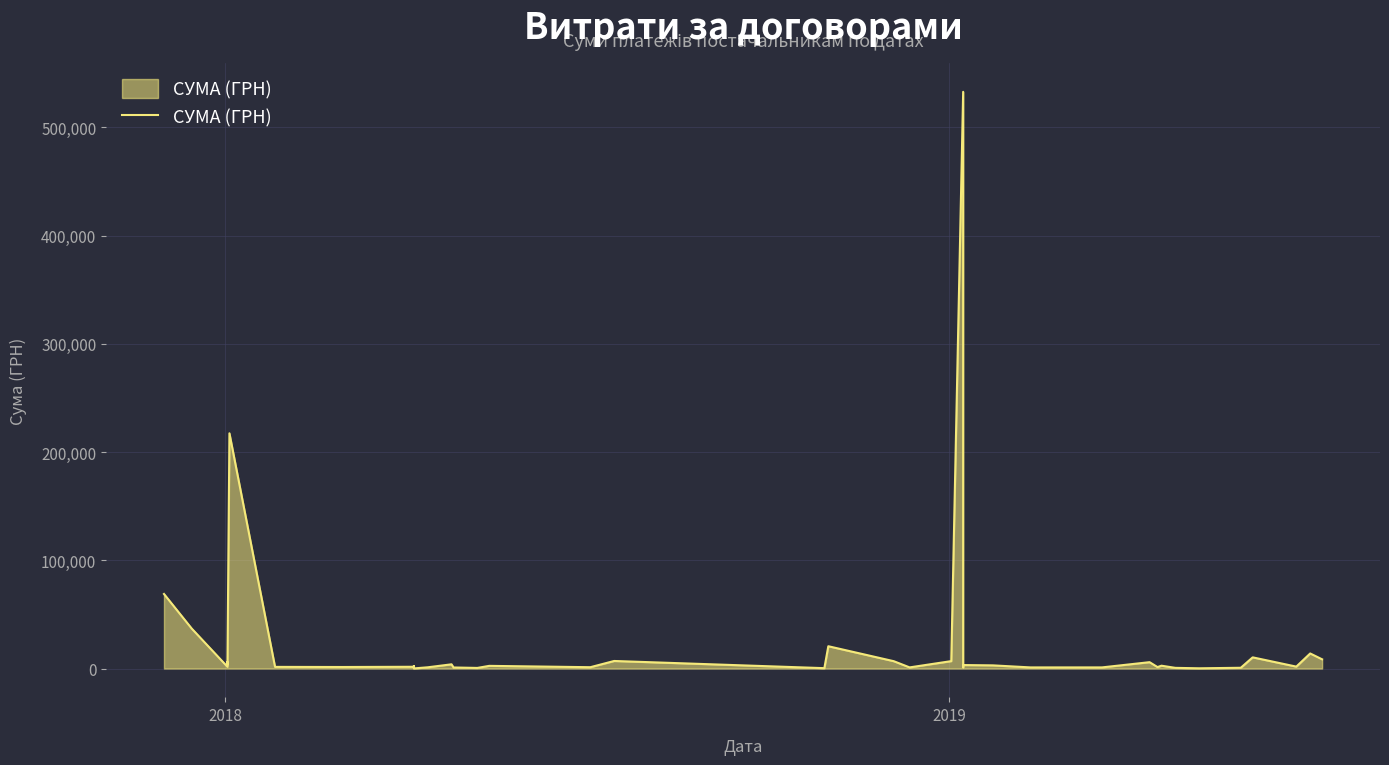

What is the sum of all values?

983536.8